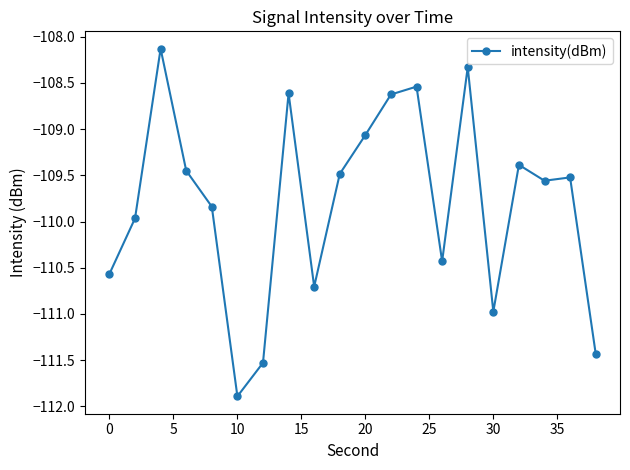

What is the greatest value displayed?

-108.1